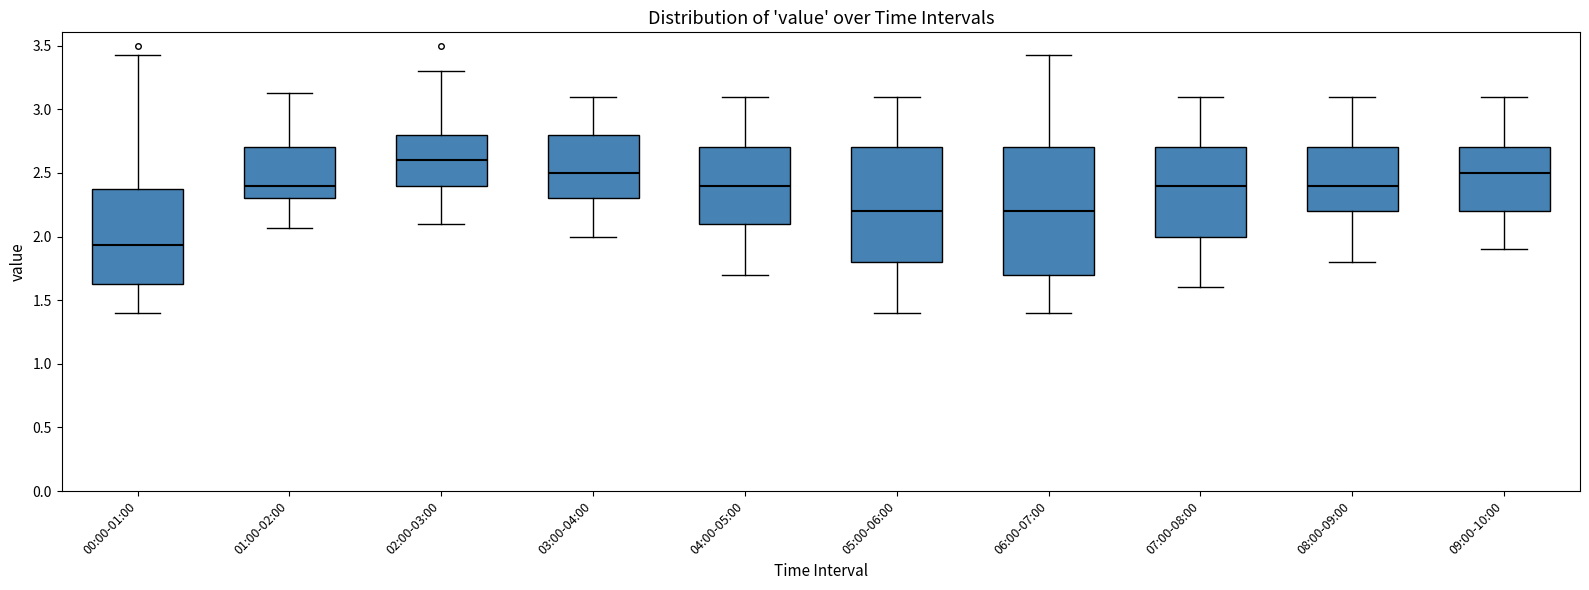

Reading left to right, transcribe this box plot: for each box, give where its median line is, the range the box spans, and where its two whiskers end, as read against the y-axis. The values are not printed on the chart, so give them approximately, as read against the axis.

00:00-01:00: median 1.95, box 1.65 to 2.35, whiskers 1.40 to 3.45
01:00-02:00: median 2.40, box 2.30 to 2.70, whiskers 2.05 to 3.15
02:00-03:00: median 2.60, box 2.40 to 2.80, whiskers 2.10 to 3.30
03:00-04:00: median 2.50, box 2.30 to 2.80, whiskers 2.00 to 3.10
04:00-05:00: median 2.40, box 2.10 to 2.70, whiskers 1.70 to 3.10
05:00-06:00: median 2.20, box 1.80 to 2.70, whiskers 1.40 to 3.10
06:00-07:00: median 2.20, box 1.70 to 2.70, whiskers 1.40 to 3.45
07:00-08:00: median 2.40, box 2.00 to 2.70, whiskers 1.60 to 3.10
08:00-09:00: median 2.40, box 2.20 to 2.70, whiskers 1.80 to 3.10
09:00-10:00: median 2.50, box 2.20 to 2.70, whiskers 1.90 to 3.10